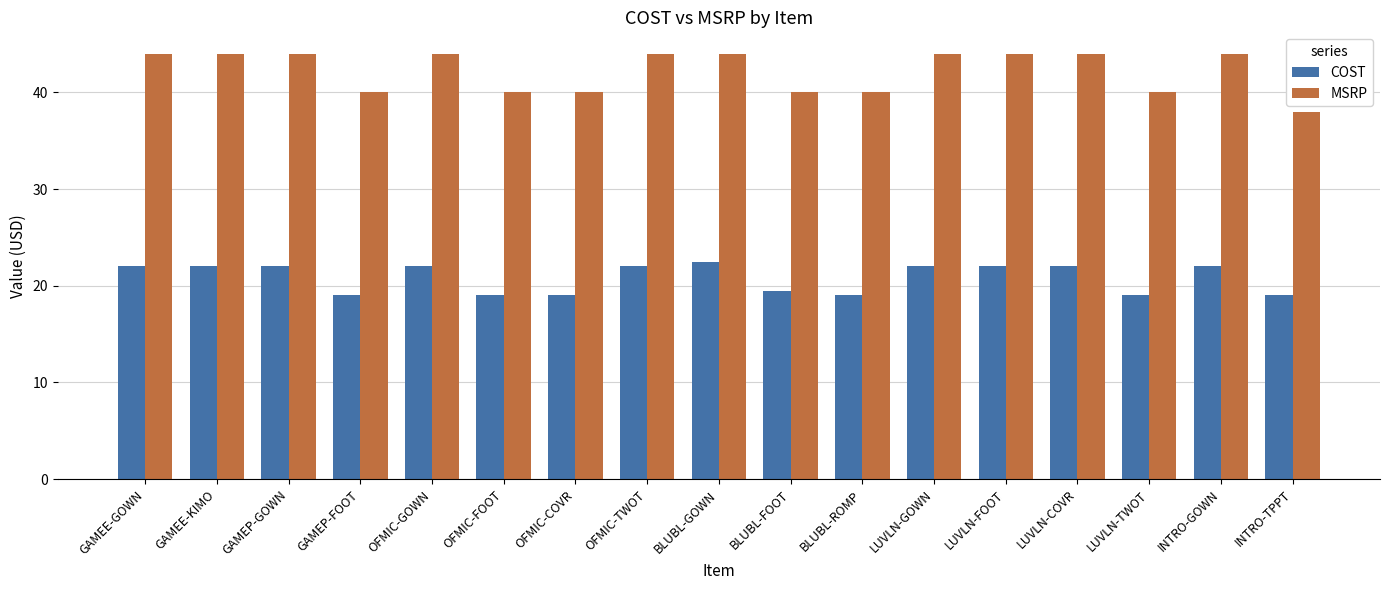

What is the average value of the MSRP series?

42.2